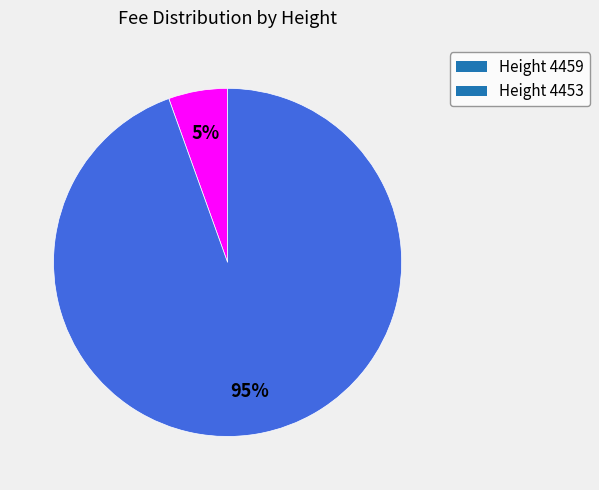

Which category has the smallest portion of the pie?

Height 4459